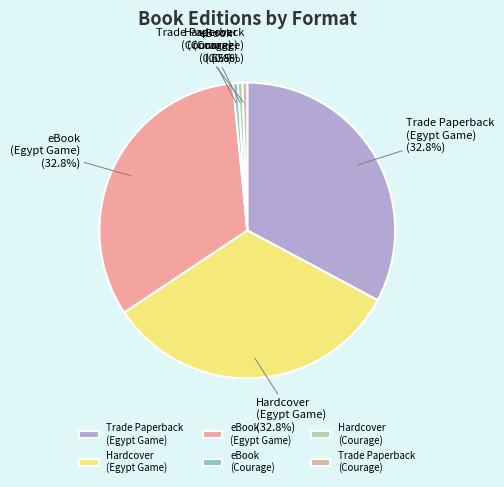

Is eBook (Courage) the majority of the pie?

No